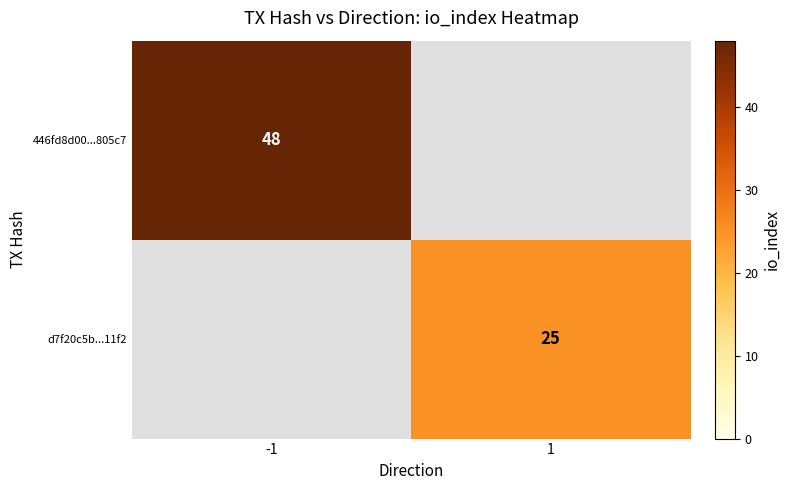

Is the value of 446fd8d00...805c7 at -1 greater than the value of d7f20c5b...11f2 at 1?

Yes